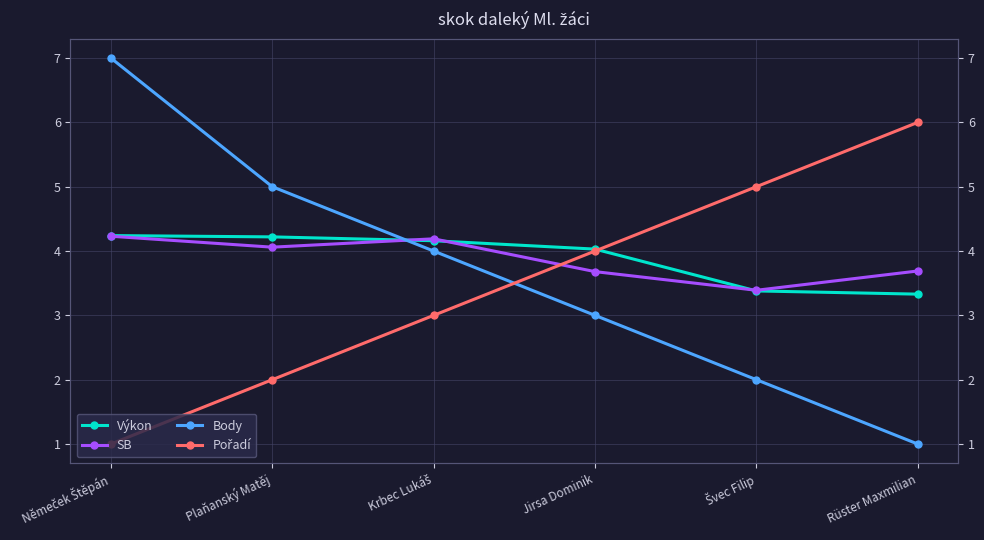

What is the spread (max minus min) of values at Jirsa Dominik?

1.0